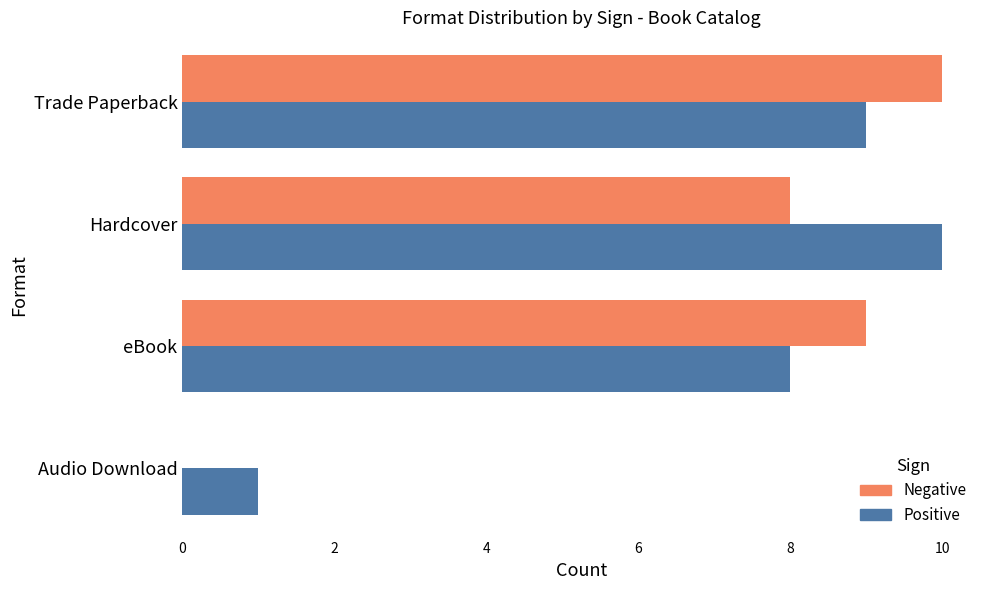

At which category is the sum across all series the highest?

Trade Paperback